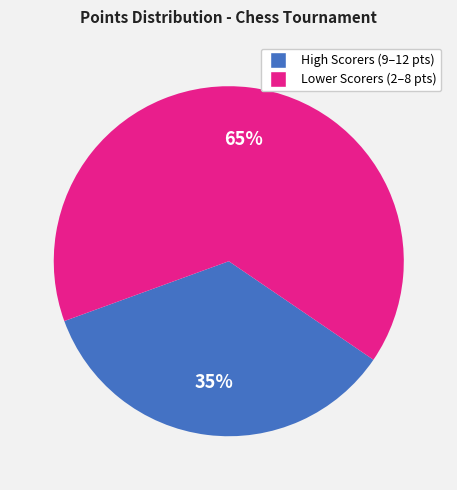

Does any single category account for the majority?

Yes